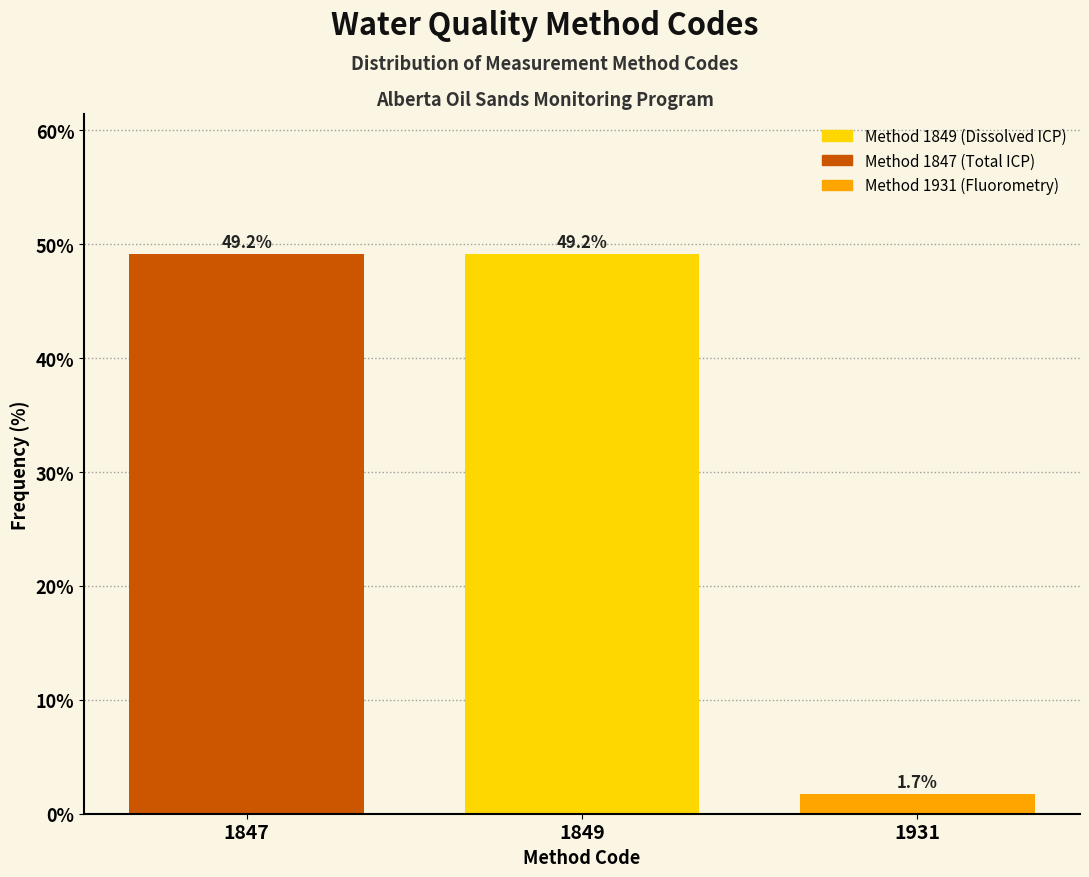

Reading left to right, list all the values displayed in this chart.

49.2	49.2	1.7